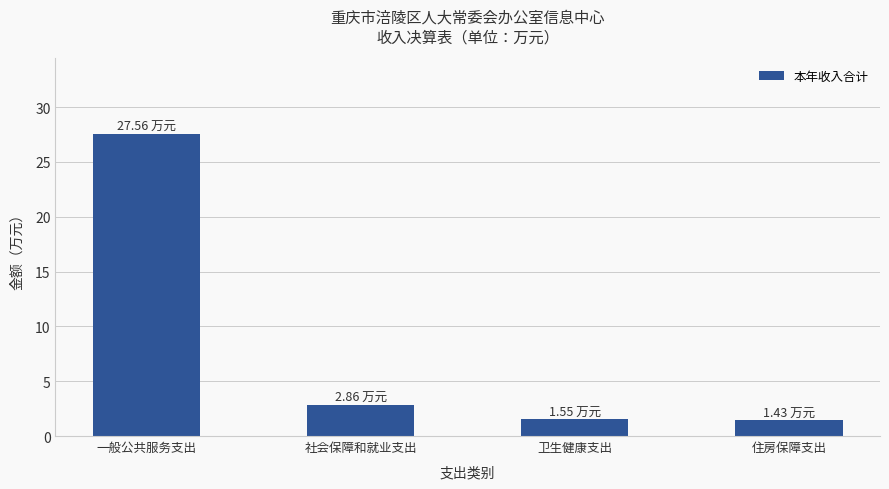

Are the bars grouped side by side (vs. stacked)?

No